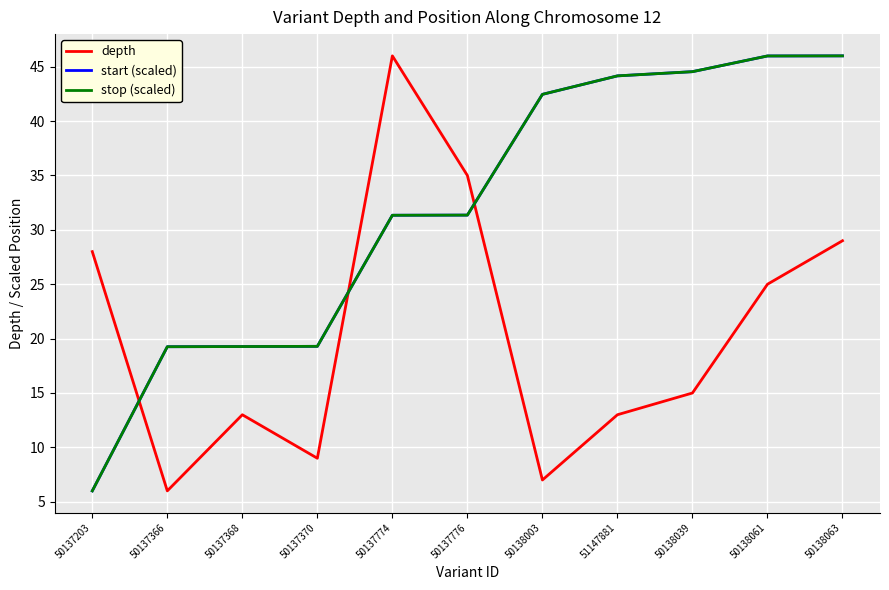

What is the smallest value displayed?

6.0